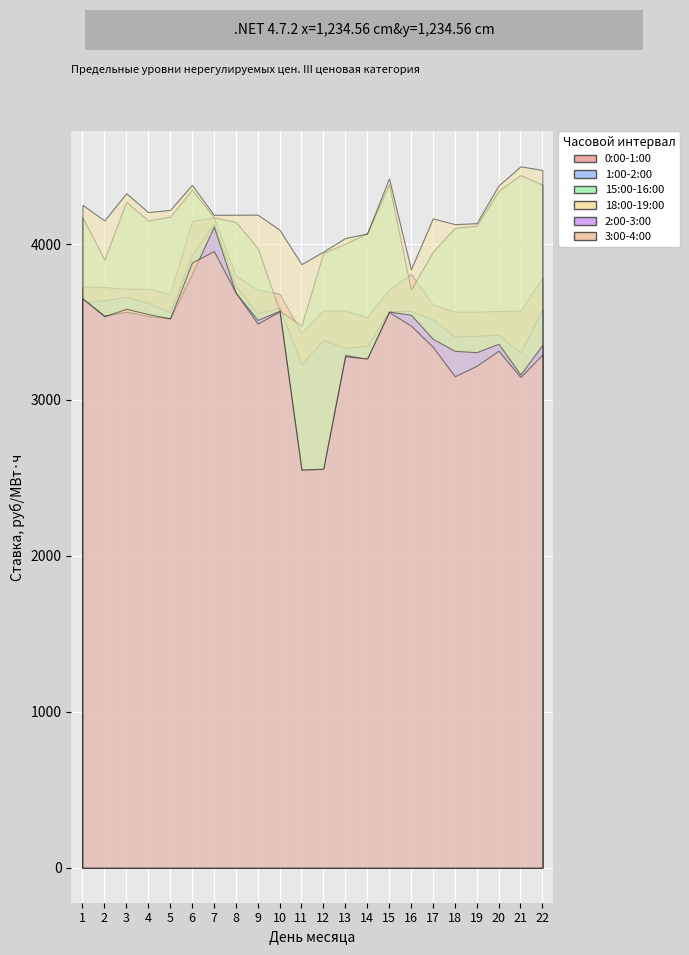

Reading right to left, transcribe all the data shown in this chart.

0:00-1:00: 22=3783.3	21=3573.1	20=3570.6	19=3566.3	18=3566.1	17=3614.0	16=3807.8	15=3707.9	14=3531.7	13=3573.6	12=3575.2	11=3430.5	10=3681.6	9=3707.3	8=3795.7	7=4171.7	6=4148.0	5=3680.6	4=3713.5	3=3713.1	2=3724.6	1=3727.7
1:00-2:00: 22=3583.8	21=3304.7	20=3418.8	19=3411.7	18=3406.9	17=3517.2	16=3571.7	15=3570.2	14=3346.9	13=3334.4	12=3386.1	11=3229.8	10=3593.2	9=3554.6	8=3730.1	7=4130.6	6=3929.9	5=3564.1	4=3623.0	3=3662.0	2=3639.1	1=3628.0
15:00-16:00: 22=4381.8	21=4442.8	20=4340.8	19=4118.2	18=4103.8	17=3951.1	16=3707.8	15=4383.9	14=4069.2	13=4002.4	12=3943.8	11=3476.8	10=3572.9	9=3975.8	8=4141.5	7=4171.6	6=4348.1	5=4175.8	4=4150.8	3=4271.9	2=3900.7	1=4171.5
18:00-19:00: 22=4475.6	21=4498.1	20=4375.7	19=4133.9	18=4127.6	17=4164.4	16=3837.8	15=4421.5	14=4067.7	13=4038.7	12=3951.9	11=3871.2	10=4091.7	9=4188.4	8=4188.2	7=4187.2	6=4379.3	5=4218.9	4=4205.1	3=4325.4	2=4151.8	1=4251.3
2:00-3:00: 22=3352.5	21=3163.6	20=3360.2	19=3306.4	18=3315.1	17=3392.3	16=3546.6	15=3567.0	14=3262.8	13=3288.8	12=2557.9	11=2552.9	10=3572.0	9=3513.6	8=3685.8	7=4112.0	6=3805.9	5=3523.8	4=3538.4	3=3566.3	2=3540.9	1=3650.6
3:00-4:00: 22=3291.1	21=3147.6	20=3315.4	19=3219.1	18=3151.9	17=3340.4	16=3476.9	15=3563.6	14=3266.4	13=3279.5	12=2559.1	11=2552.3	10=3567.9	9=3489.7	8=3687.9	7=3954.8	6=3881.5	5=3523.1	4=3551.1	3=3584.8	2=3536.6	1=3651.8